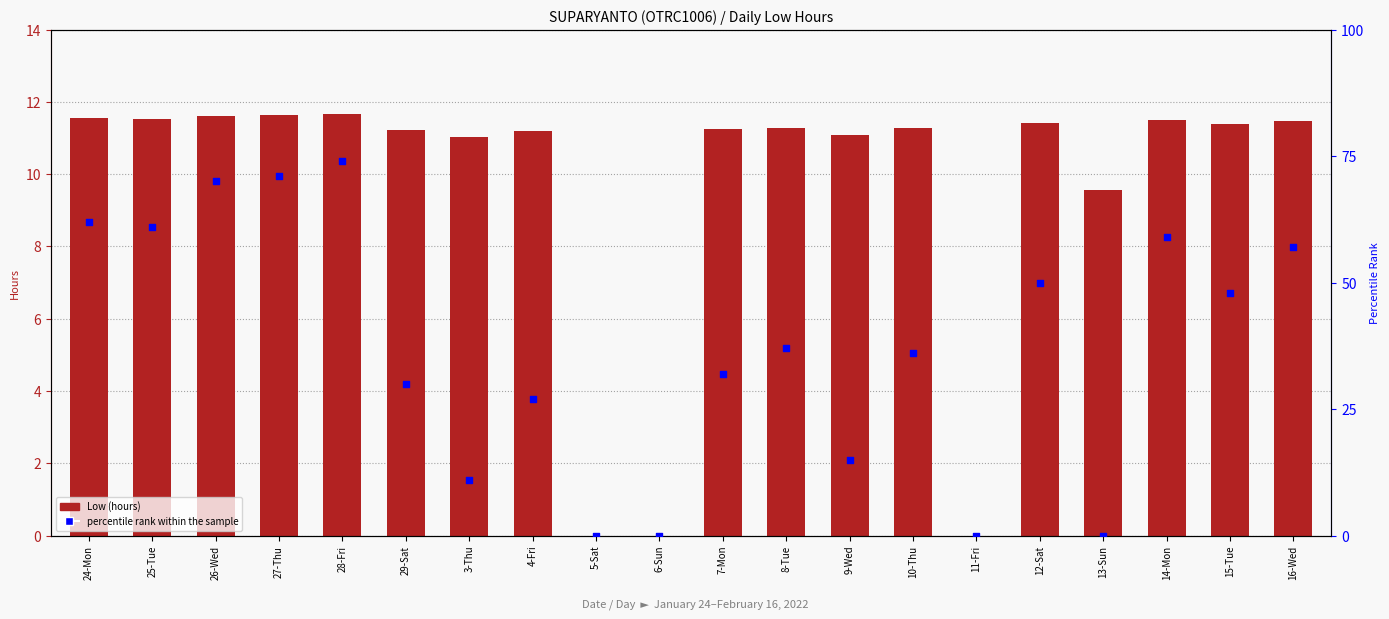

Is the value of Low (hours) at 12-Sat greater than the value of percentile rank within the sample at 5-Sat?

Yes